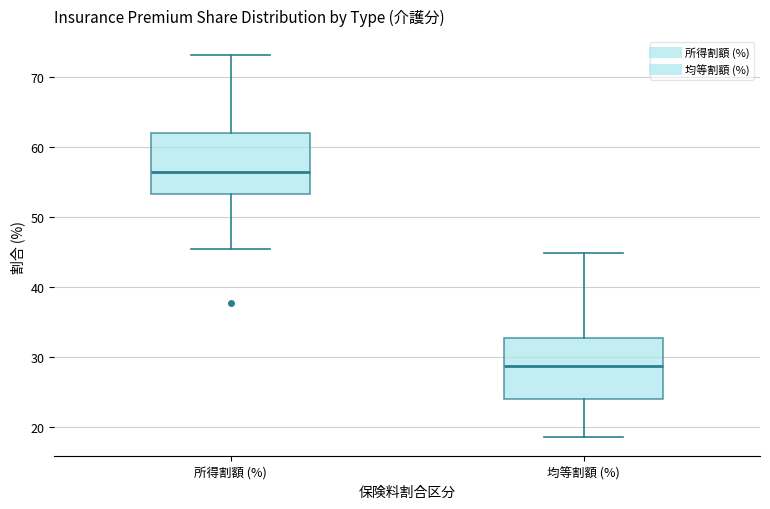

Reading left to right, transcribe this box plot: for each box, give where its median line is, the range the box spans, and where its two whiskers end, as read against the y-axis. The values are not printed on the chart, so give them approximately, as read against the axis.

所得割額 (%): median 56, box 53 to 62, whiskers 45 to 73
均等割額 (%): median 29, box 24 to 33, whiskers 19 to 45